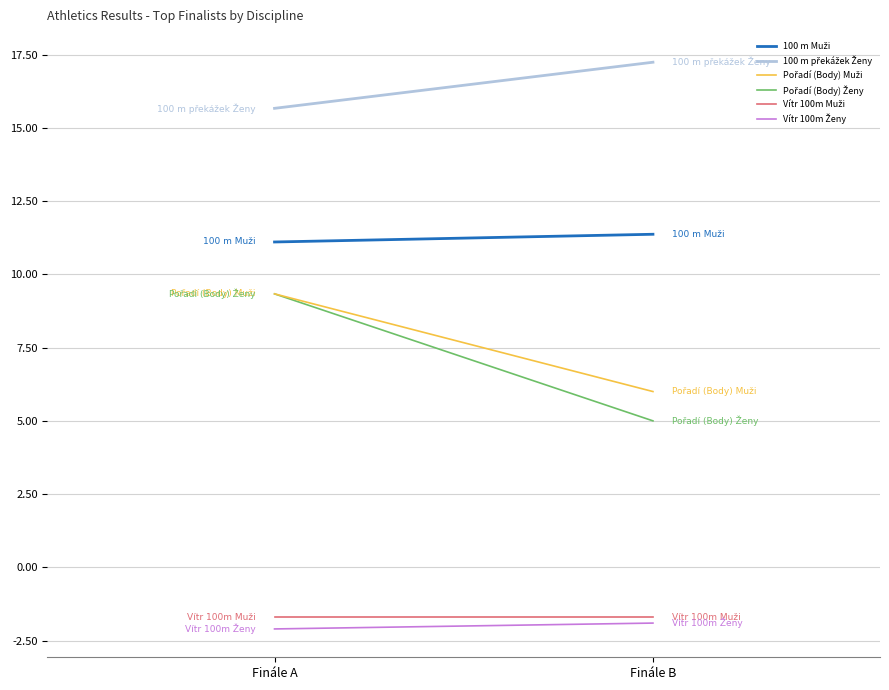

Which series has the largest total across all categories?

100 m překážek Ženy